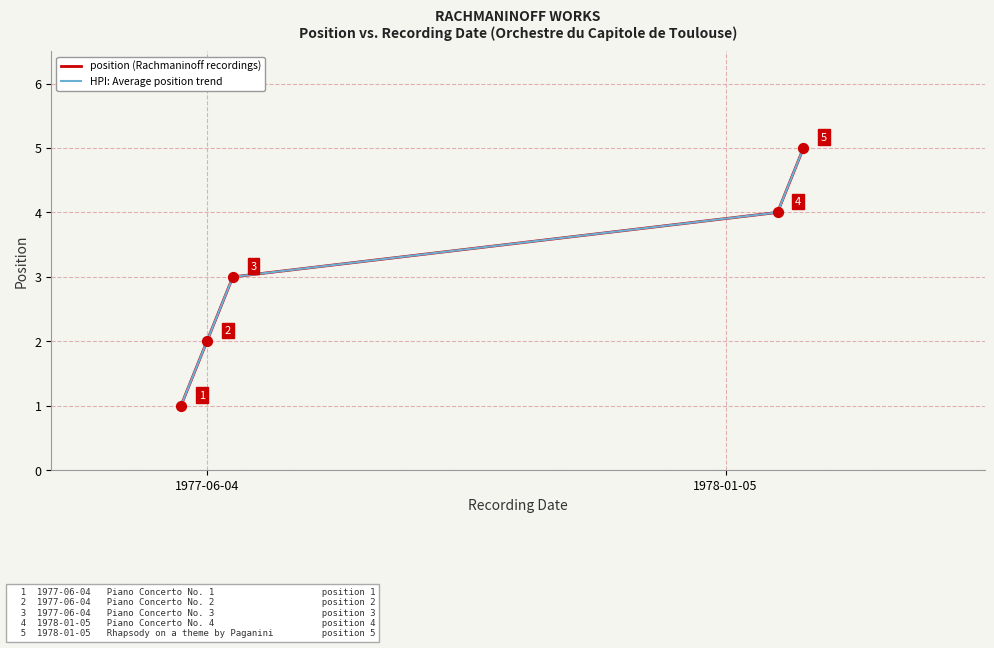

What is the change in value from 1978-01-05 to 1978-01-05?

+1